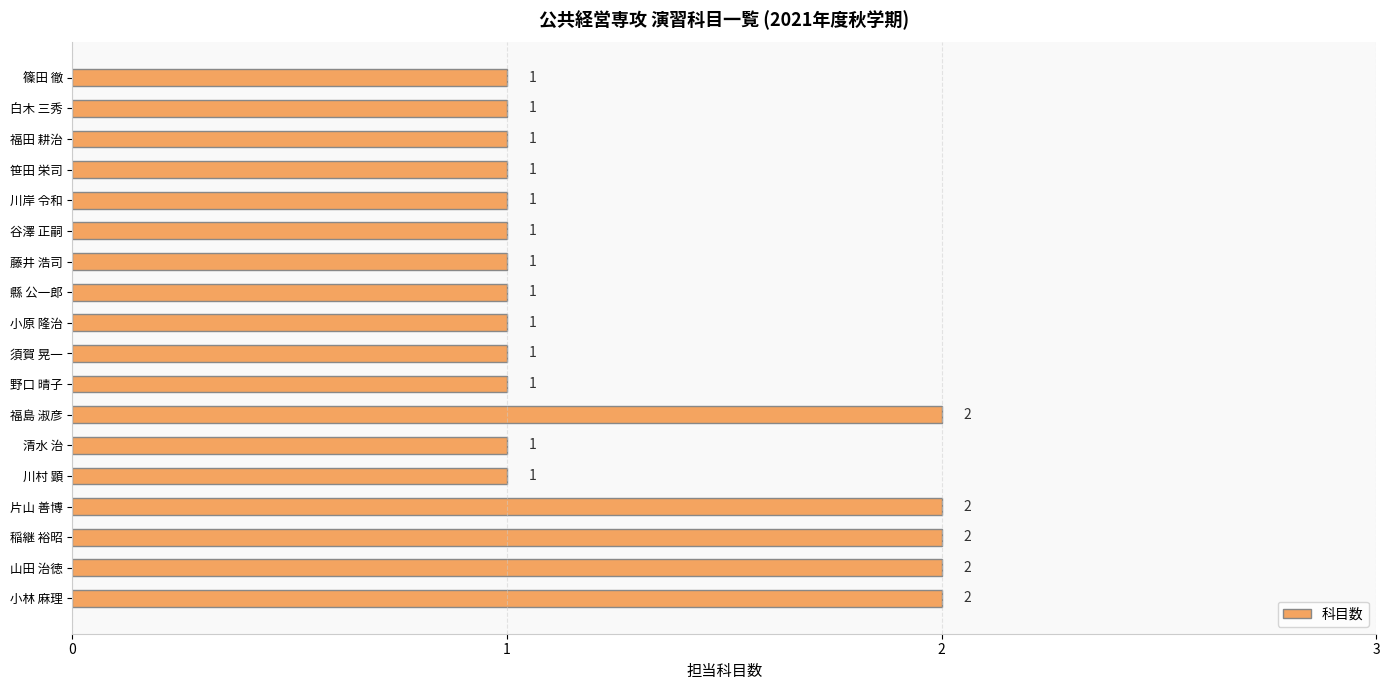

The value at 谷澤 正嗣 is 2. True or false?

False